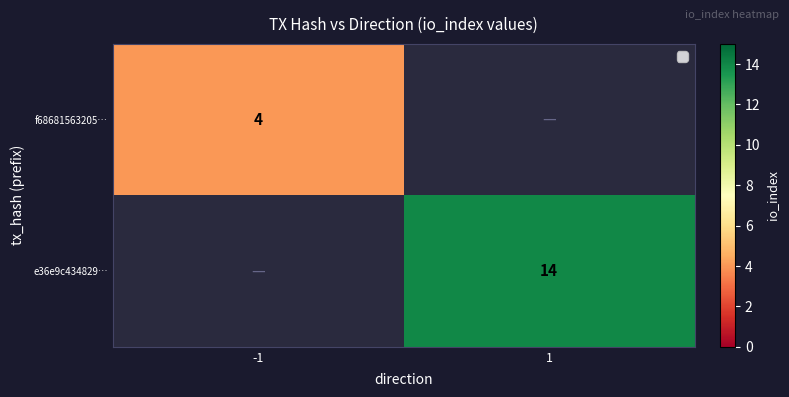

The value of f68681563205… at -1 is 3. True or false?

False